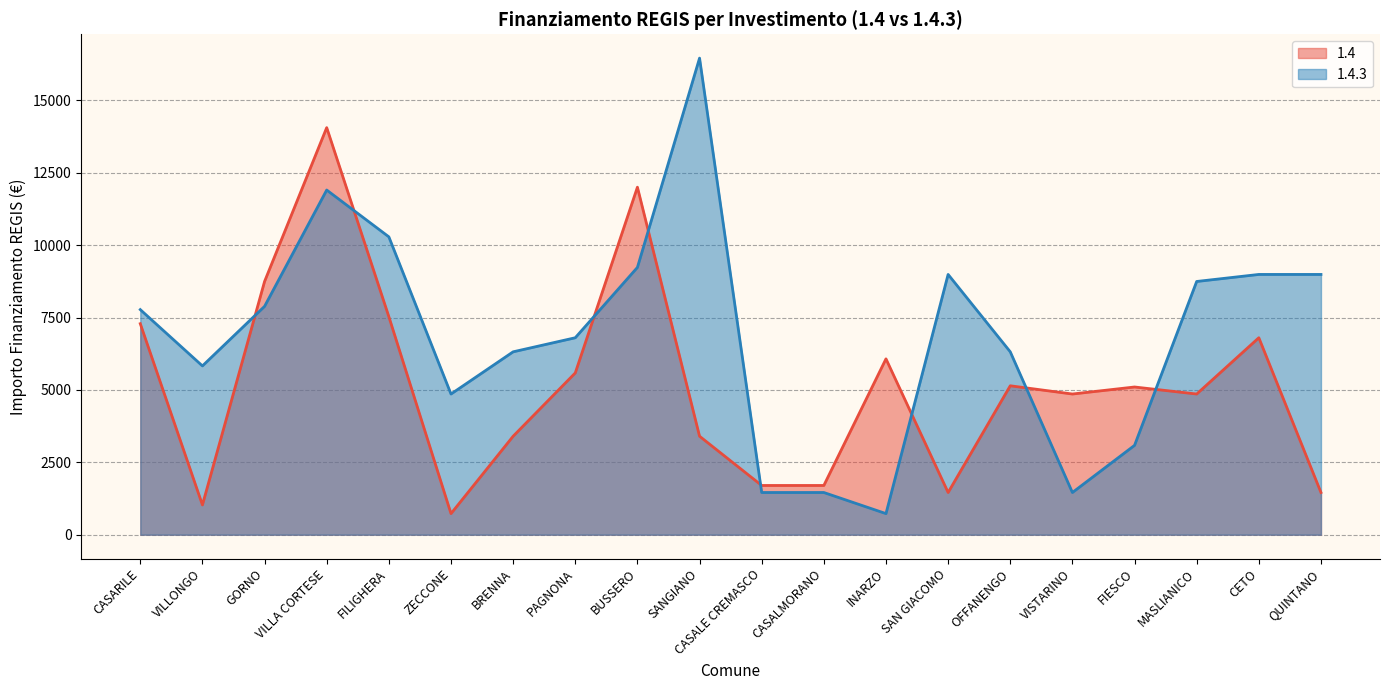

Is the value of 1.4 at VILLA CORTESE greater than the value of 1.4.3 at VISTARINO?

Yes